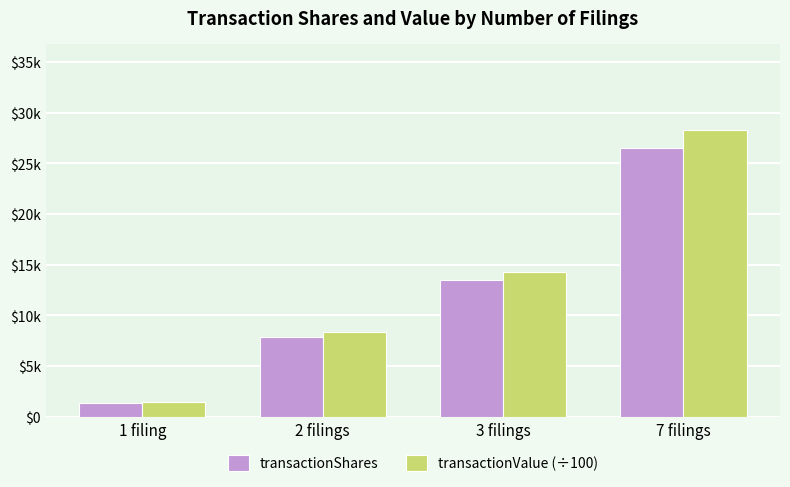

What are all the series names shown in the legend?

transactionShares, transactionValue (÷100)